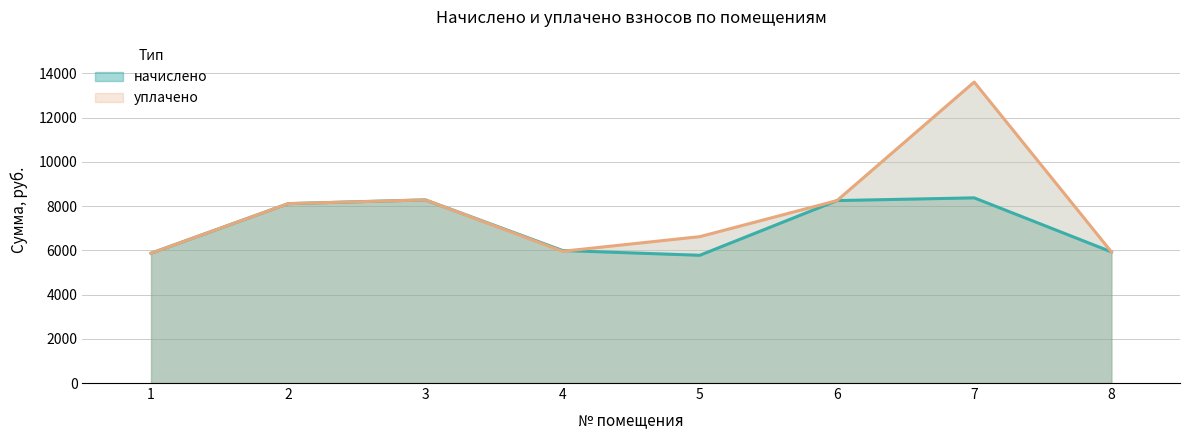

Between 2 and 6, which series saw the biggest shift?

начислено